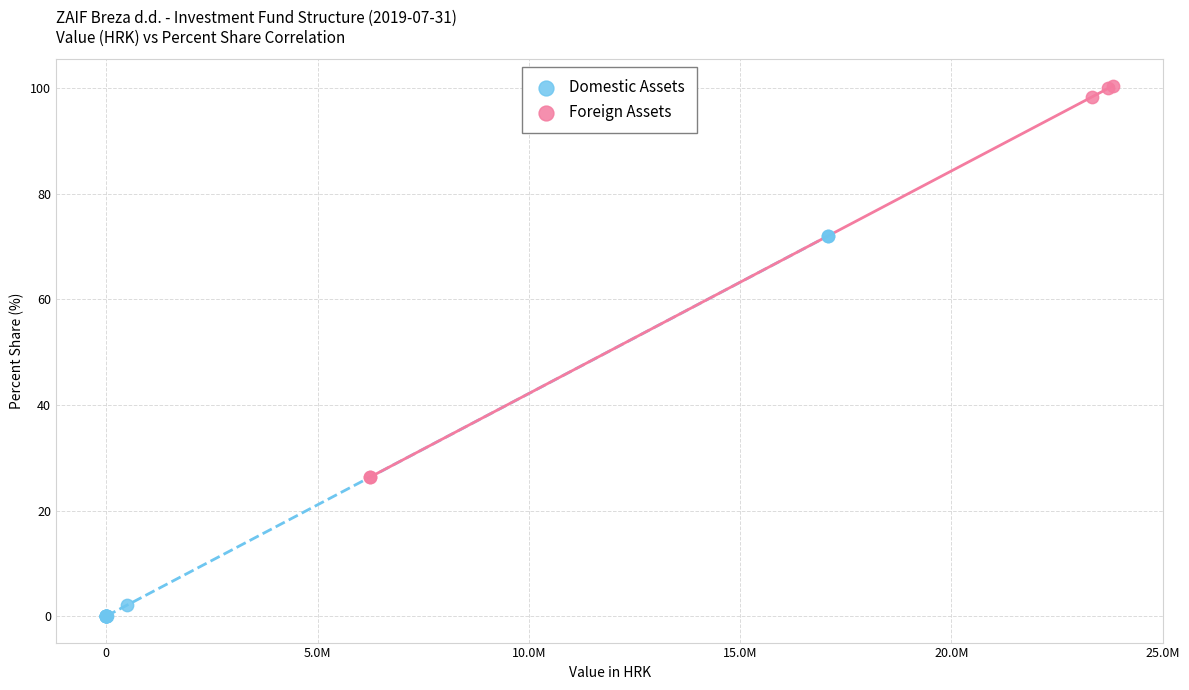

Which series contains the lowest Y value?

Domestic Assets